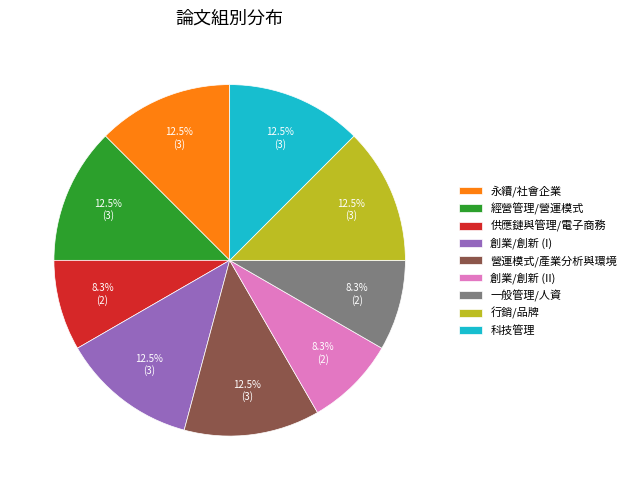

Is it true that 永續/社會企業 is 21% of the pie?

False